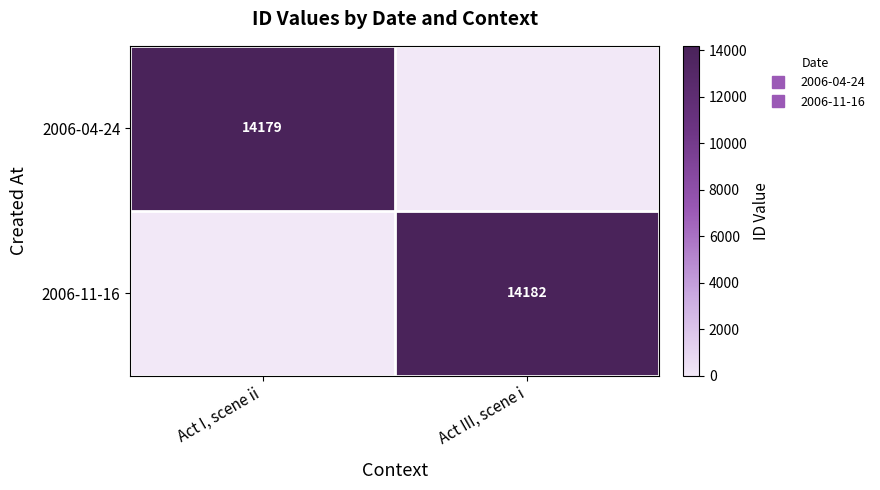

What is the highest value of the 2006-04-24 series?

14179